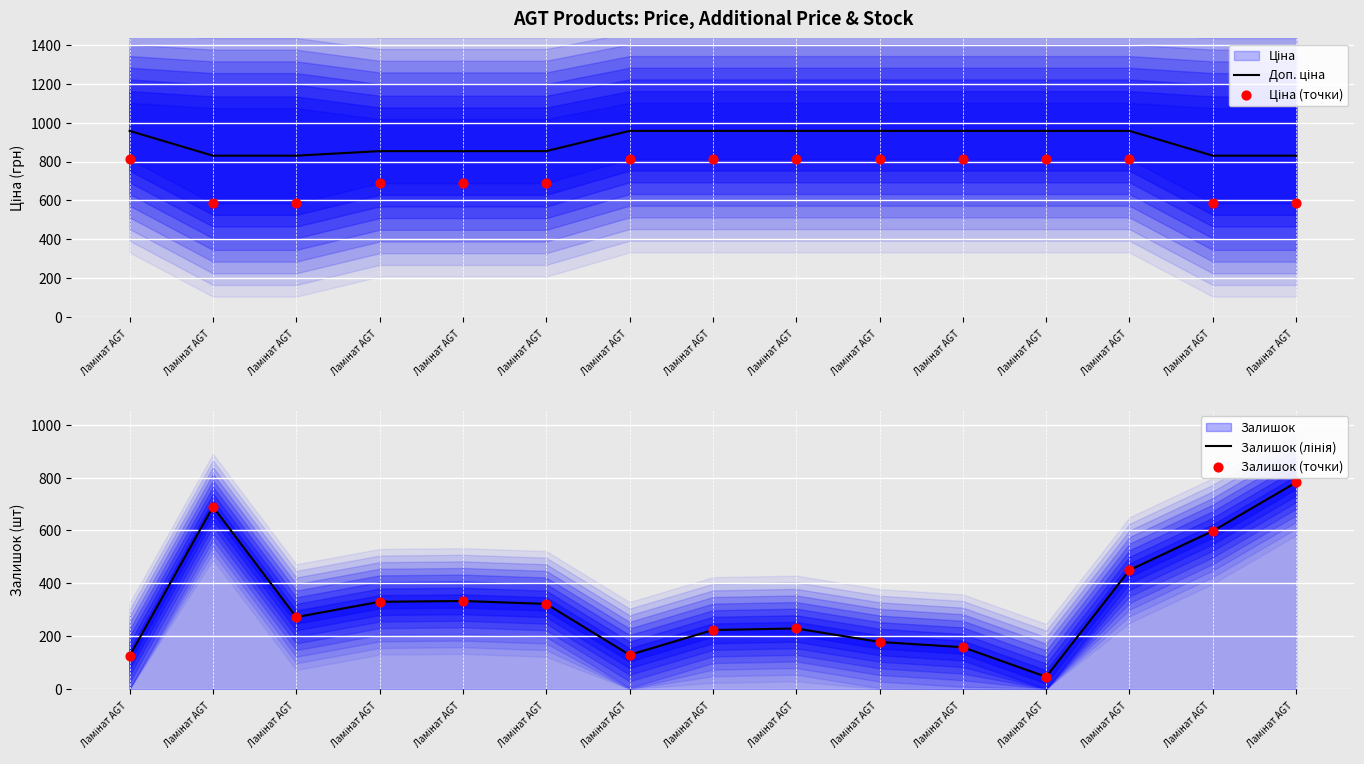

Which series reaches the minimum Y coordinate?

Залишок (лінія)